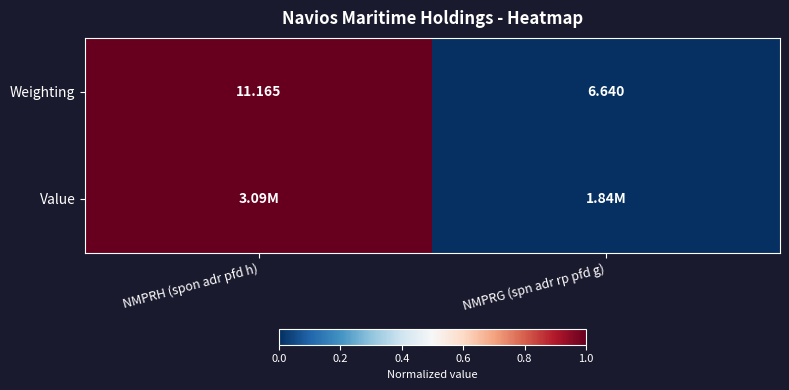

Where is Weighting nearest to the value 8?

NMPRG (spn adr rp pfd g)